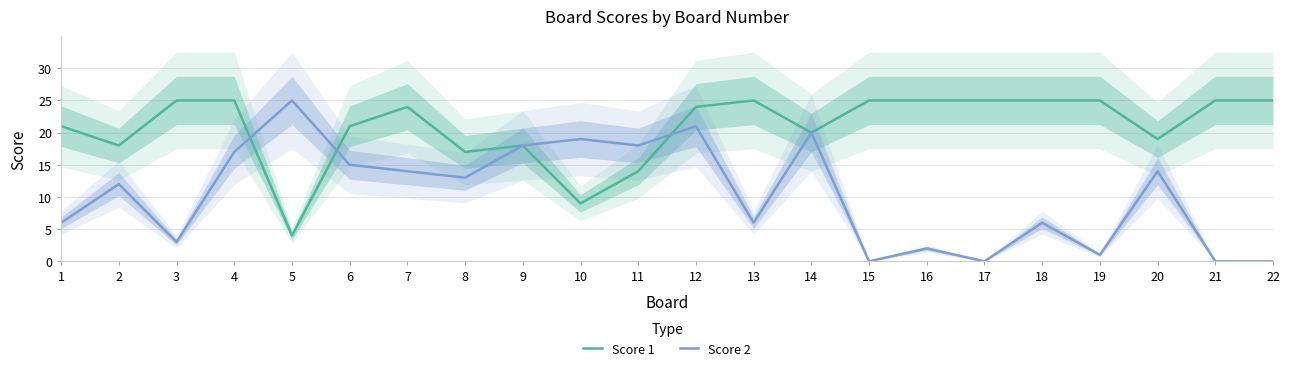

What is the difference between the highest and lowest values at 1?

15